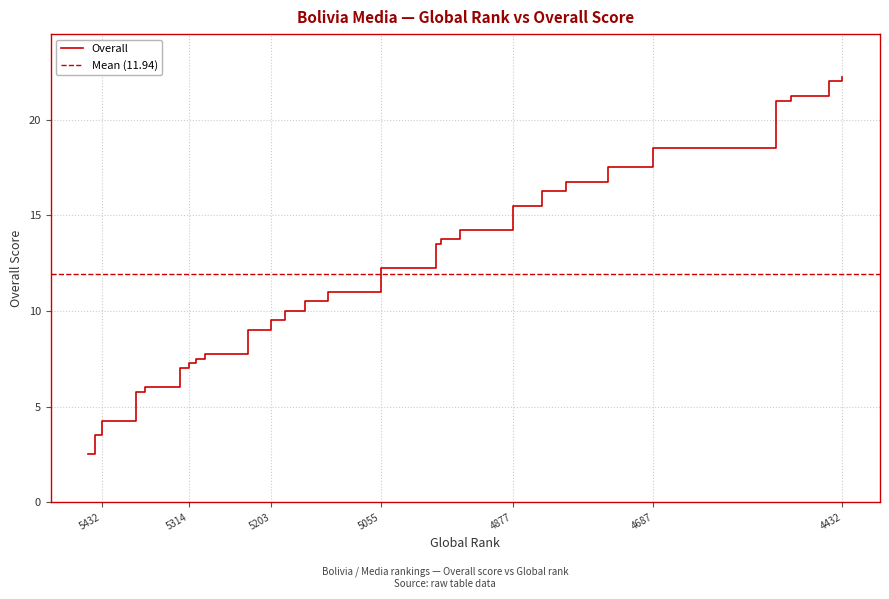

How many lines are shown in the chart?

1